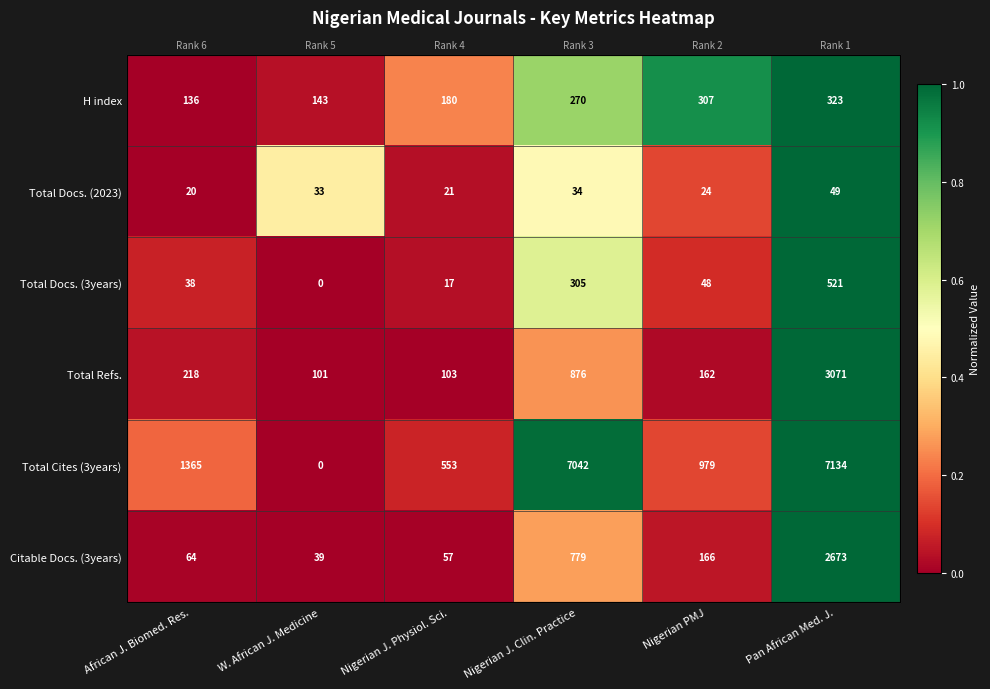

How many distinct data groups are displayed?

6